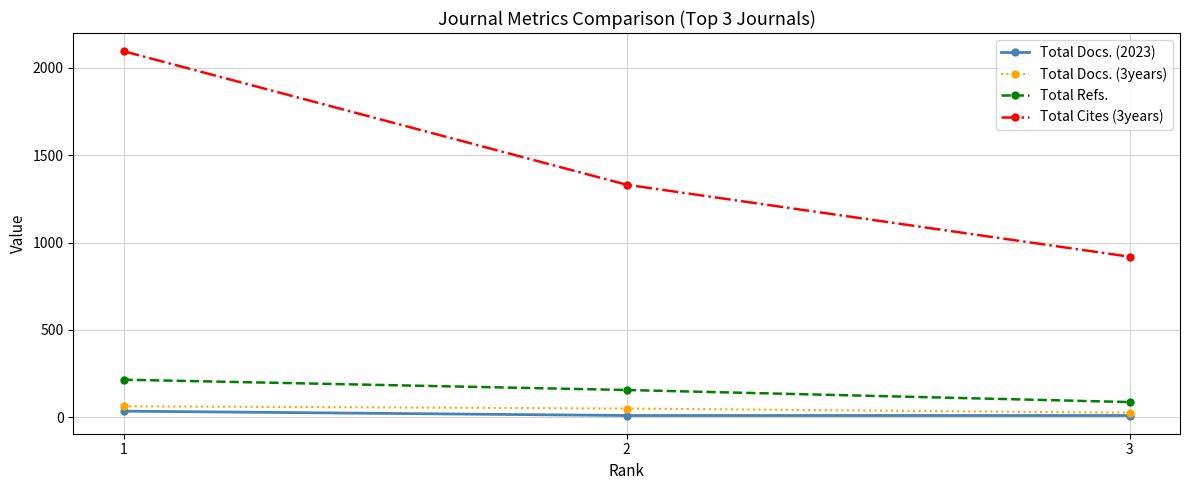

Which series has the widest spread of values?

Total Cites (3years)